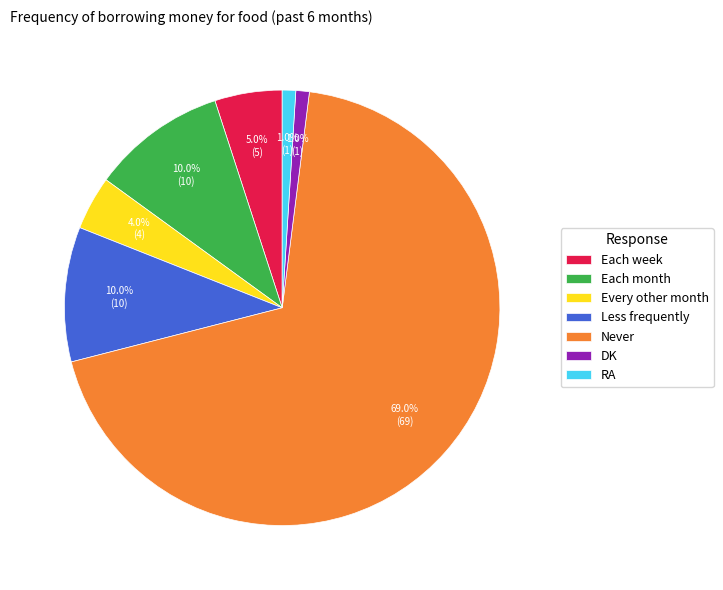

What percentage is the Less frequently slice, to the nearest percent?

10%